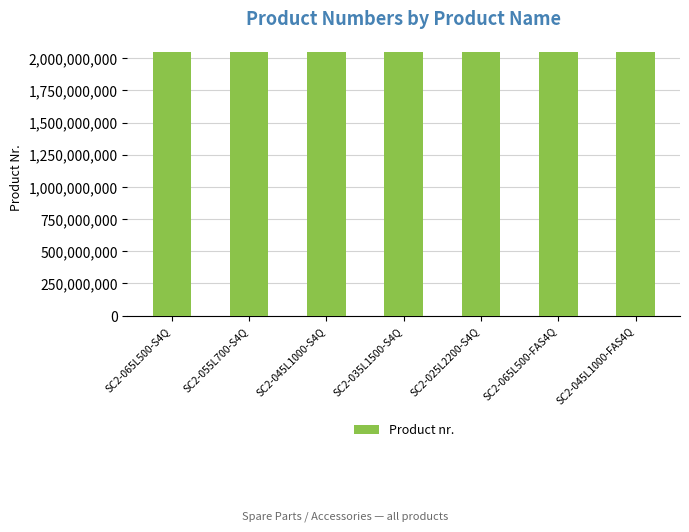

Does the chart contain any negative values?

No